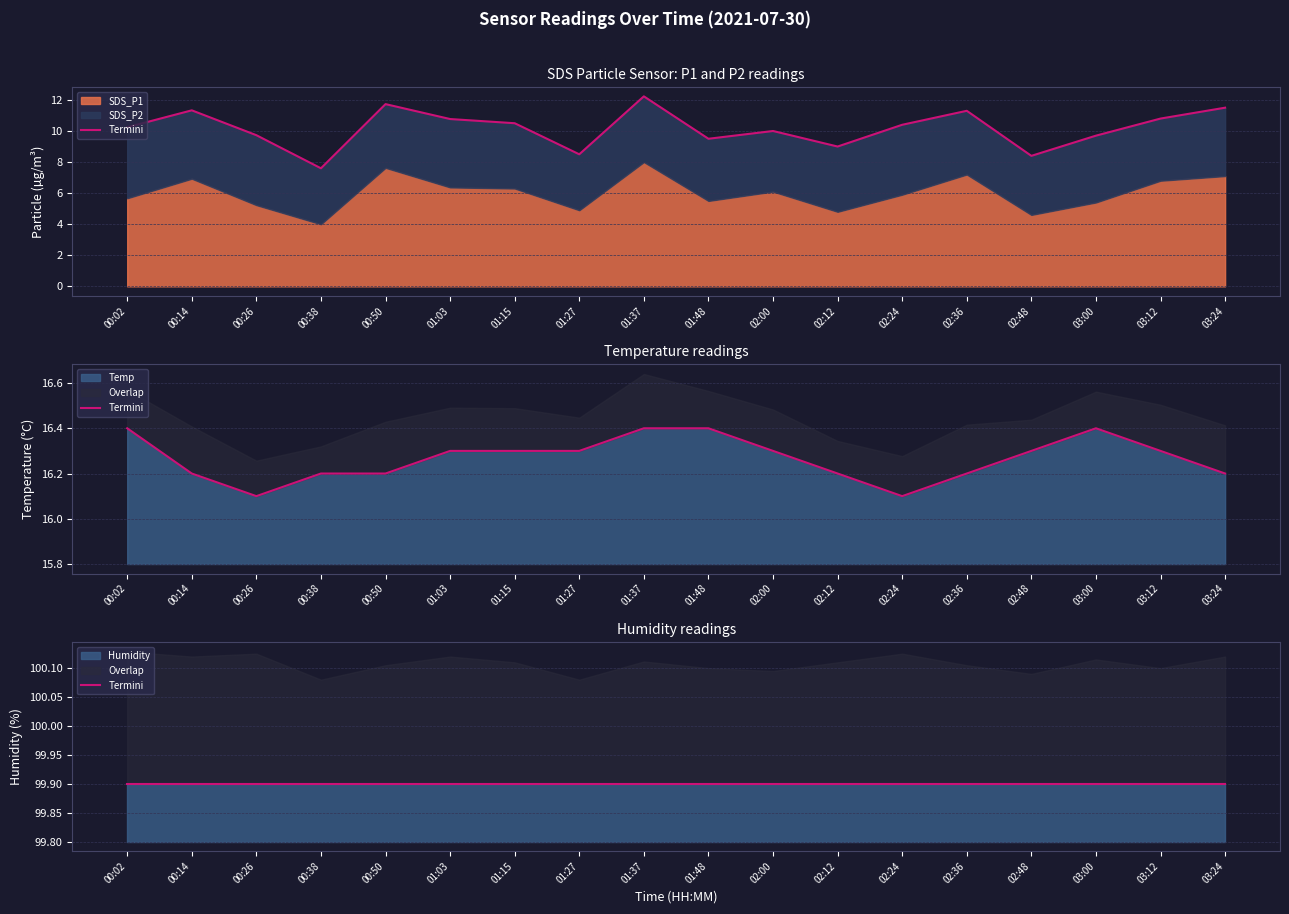

What is the sum of the Humidity values at 01:37 and 03:12?

199.8